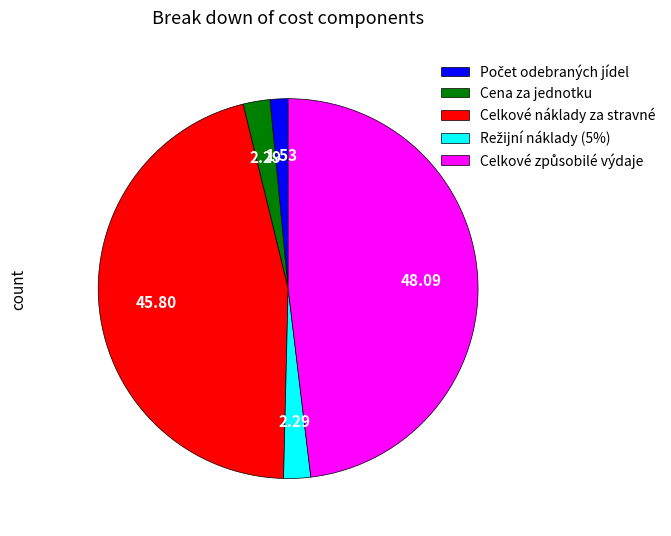

Does any single category account for the majority?

No